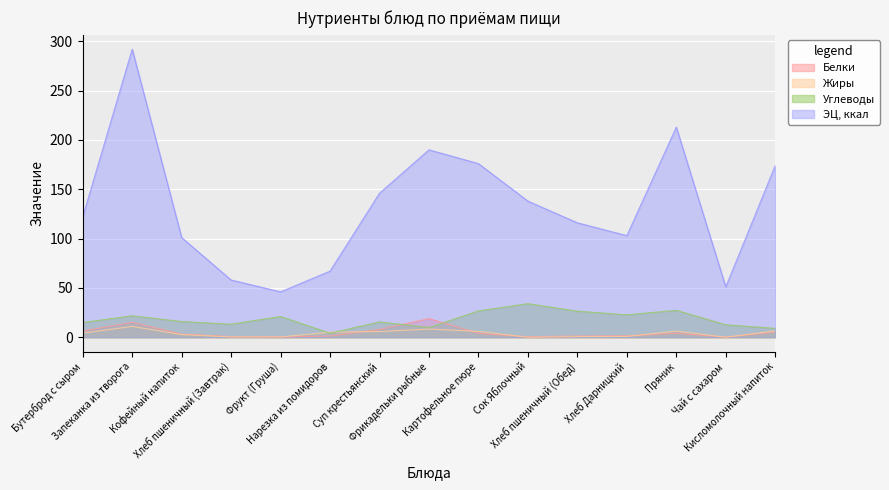

At which label is ЭЦ, ккал closest to 169?

Кисломолочный напиток